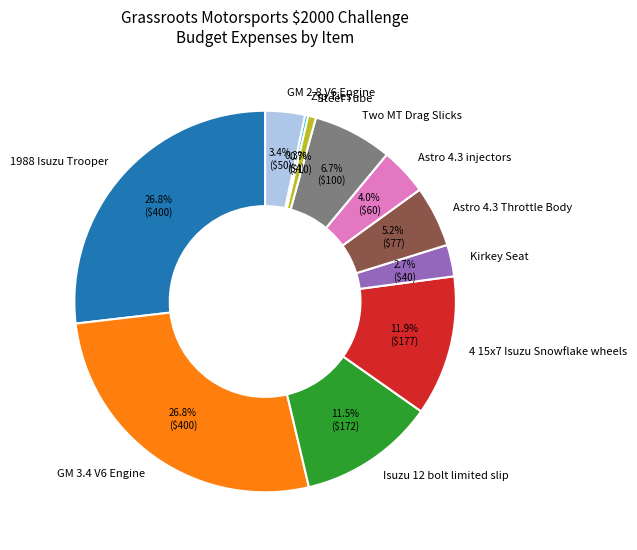

Is it true that Isuzu 12 bolt limited slip is 18% of the pie?

False